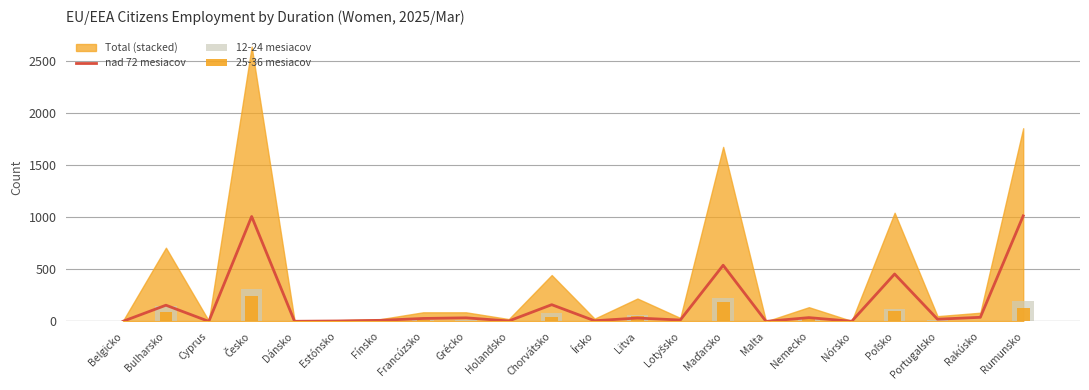

How many values in the 12-24 mesiacov series are below 10?

11